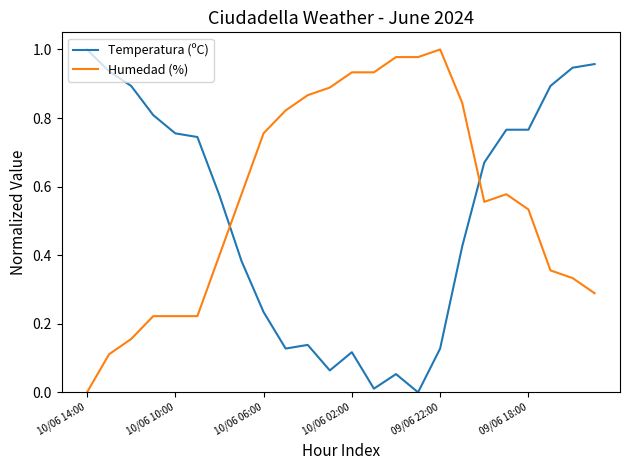

True or false: Temperatura (ºC) and Humedad (%) intersect in this chart.

True